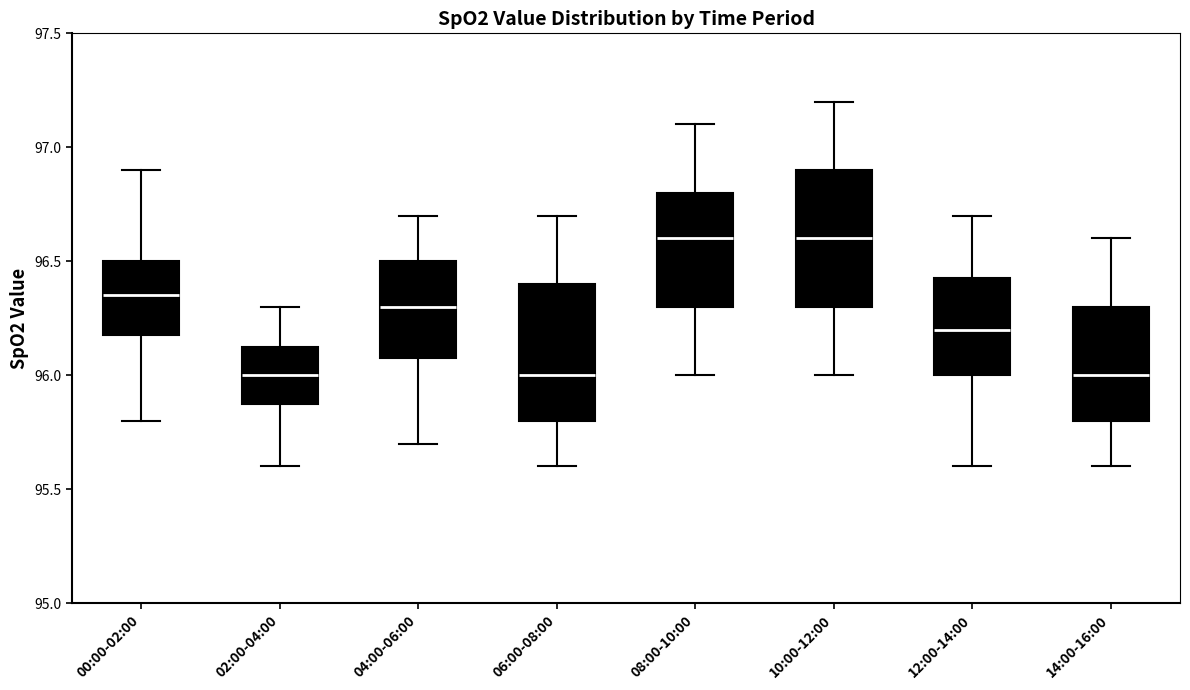

Where is the lower edge of the box for 04:00-06:00 on the y-axis? The values are not printed on the chart, so give them approximately, as read against the axis.

96.10